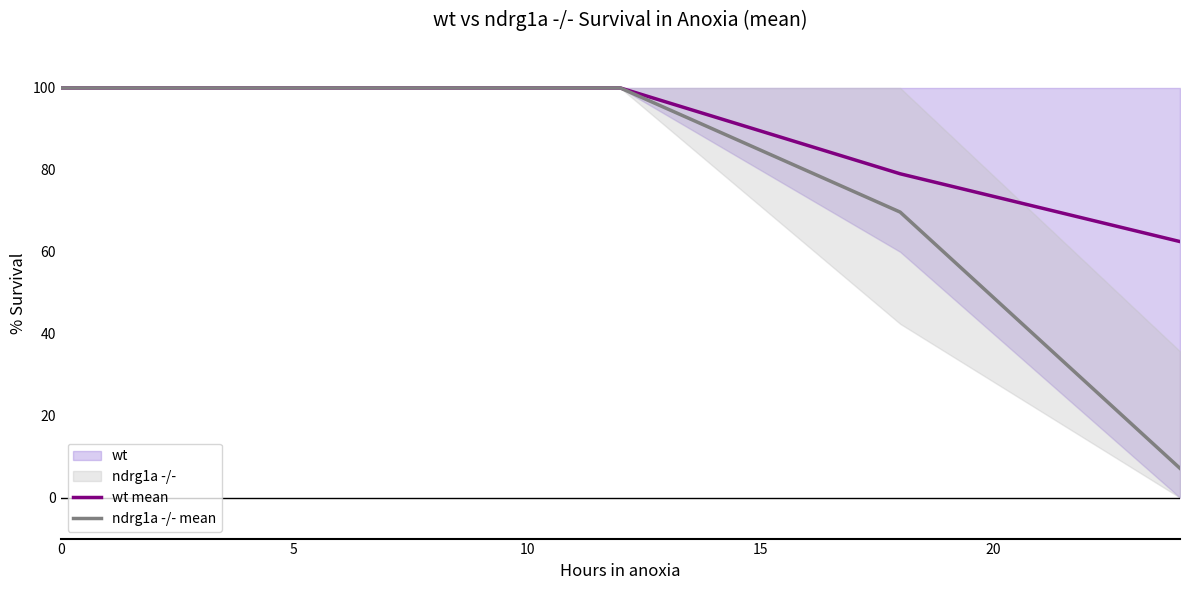

What is the maximum value for wt mean?

100.0